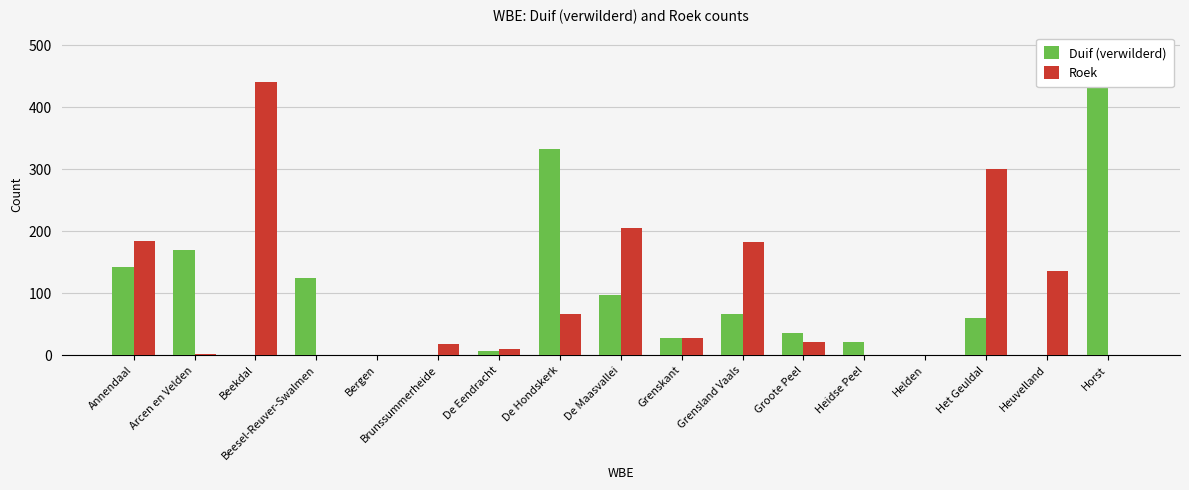

What position from the left is Bergen?

5